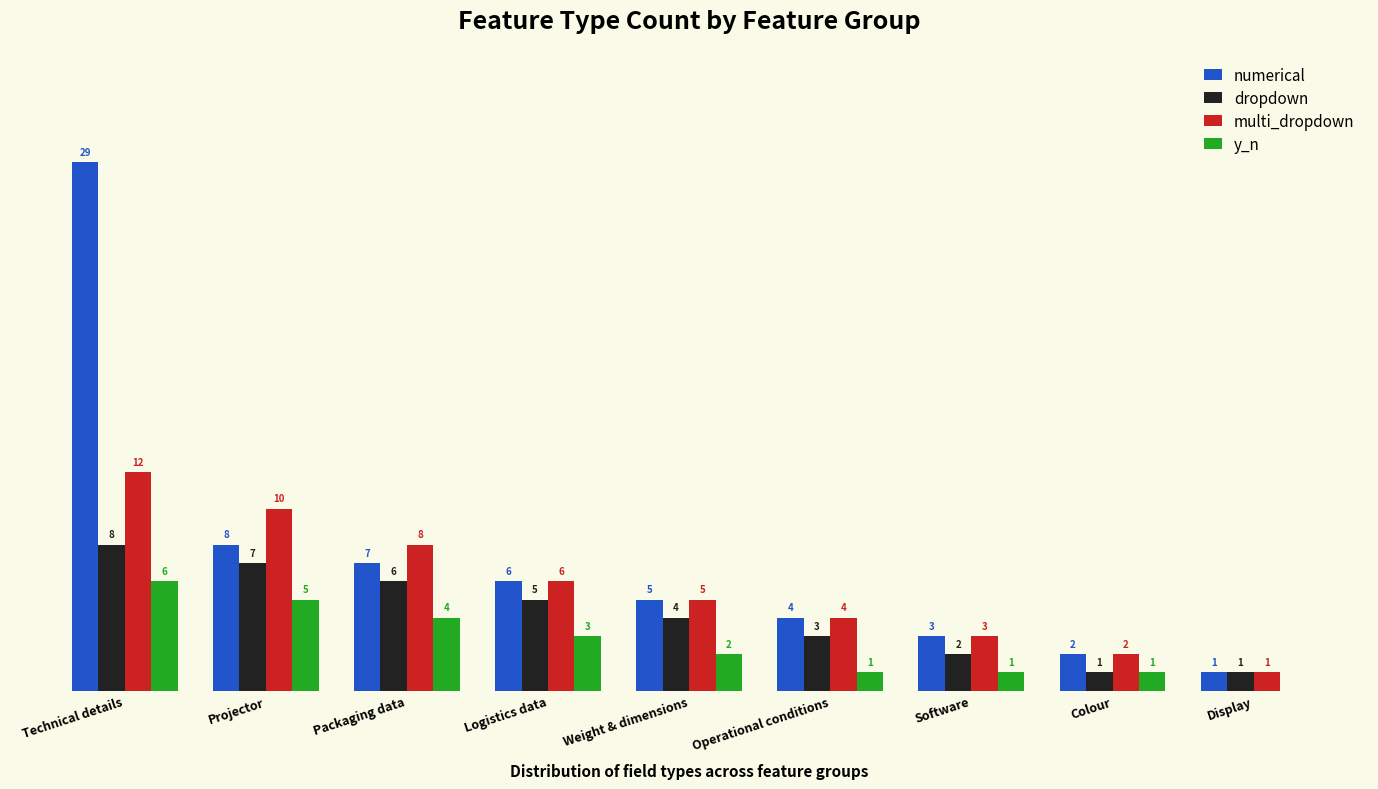

At which label does dropdown first exceed 4?

Technical details